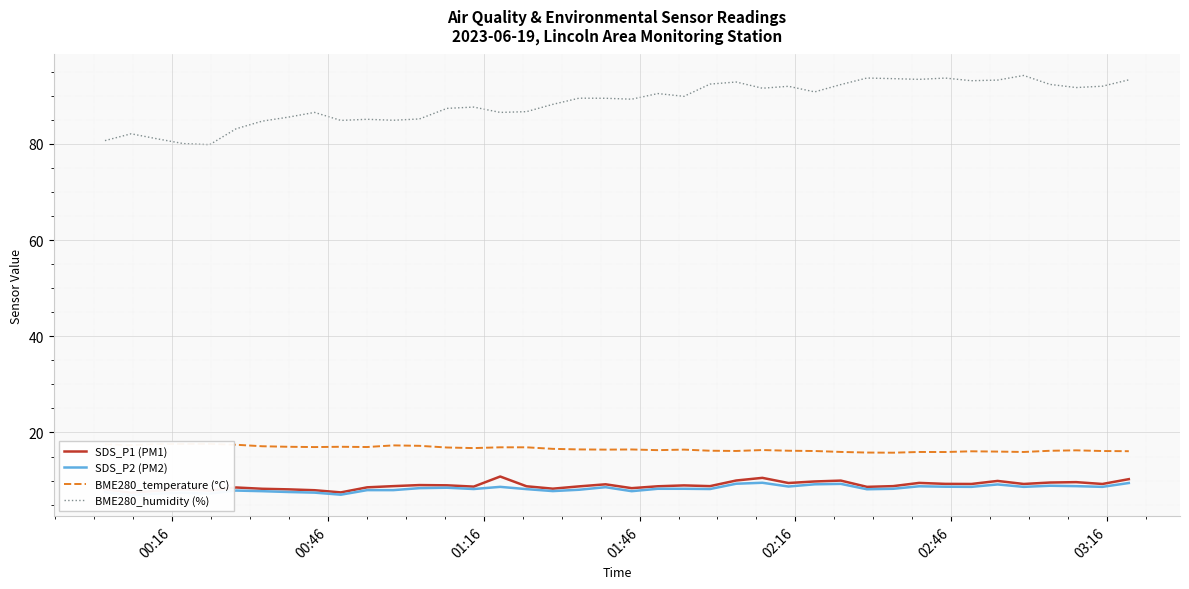

What is the highest value of the BME280_humidity (%) series?

94.2